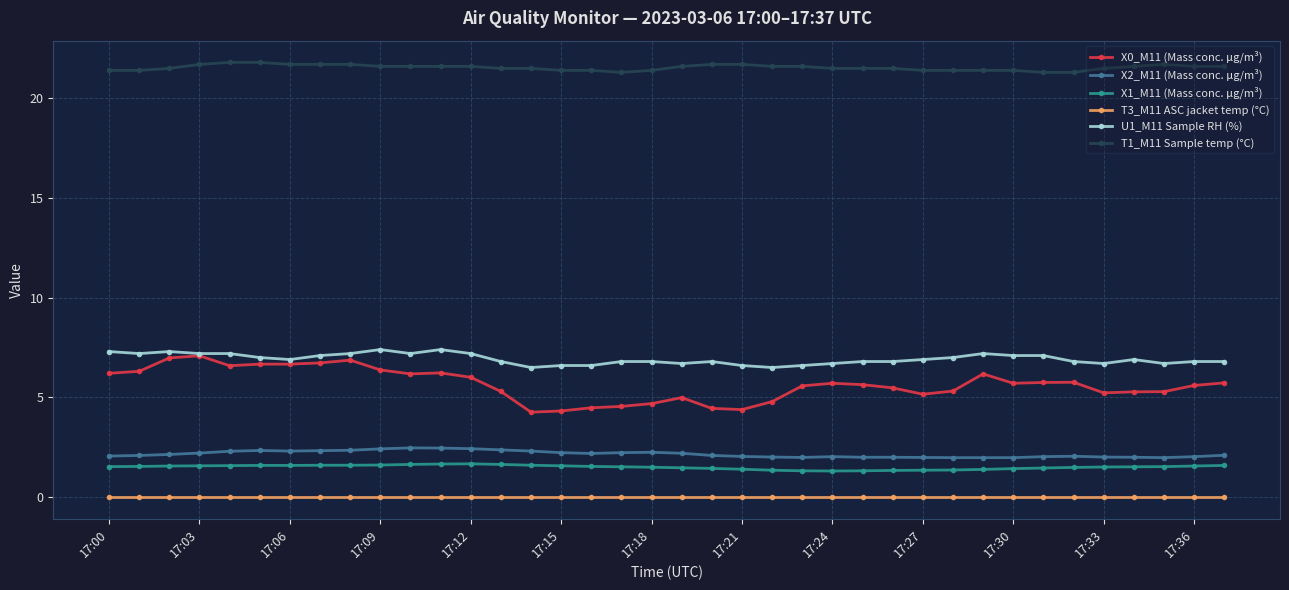

True or false: X2_M11 (Mass conc. μg/m³) and U1_M11 Sample RH (%) intersect in this chart.

False